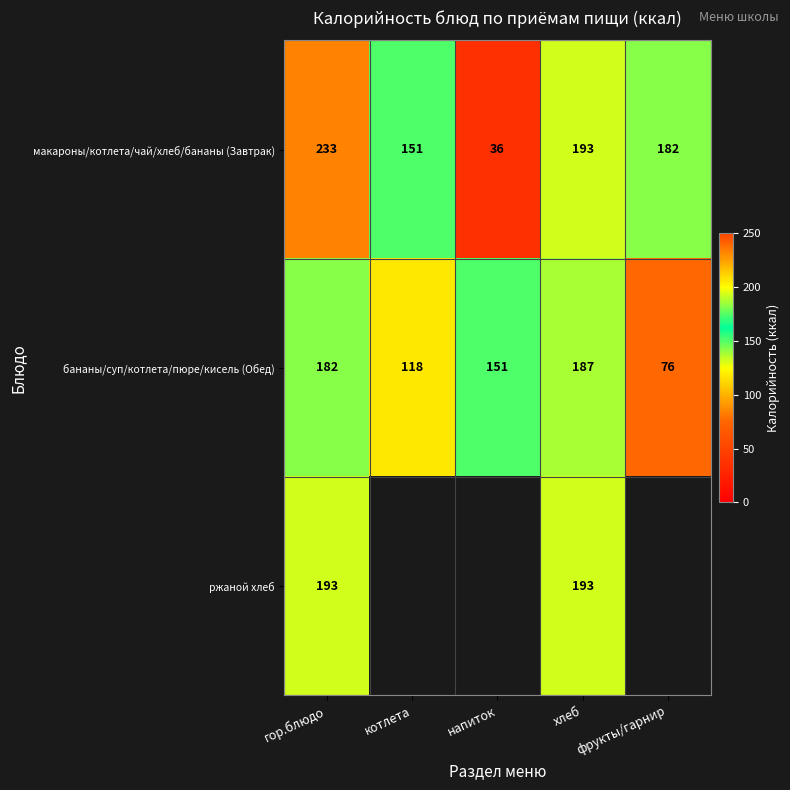

Is the value of бананы/суп/котлета/пюре/кисель (Обед) at котлета greater than the value of макароны/котлета/чай/хлеб/бананы (Завтрак) at фрукты/гарнир?

No